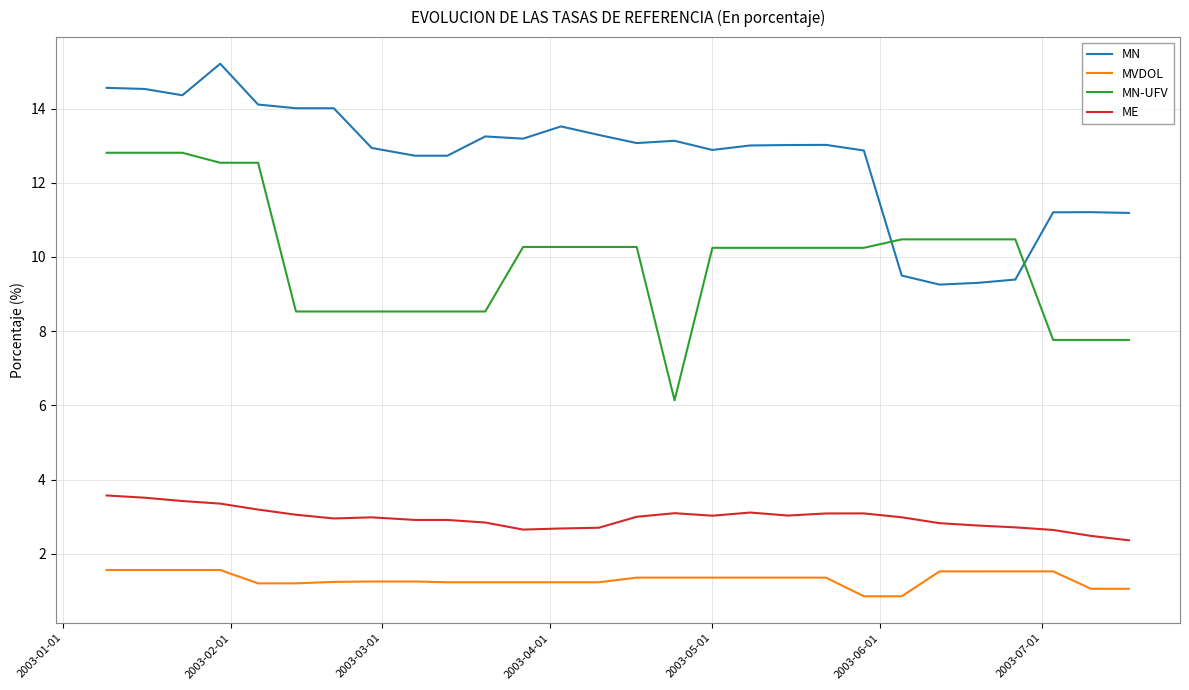

True or false: MN-UFV and MVDOL cross at least once.

False